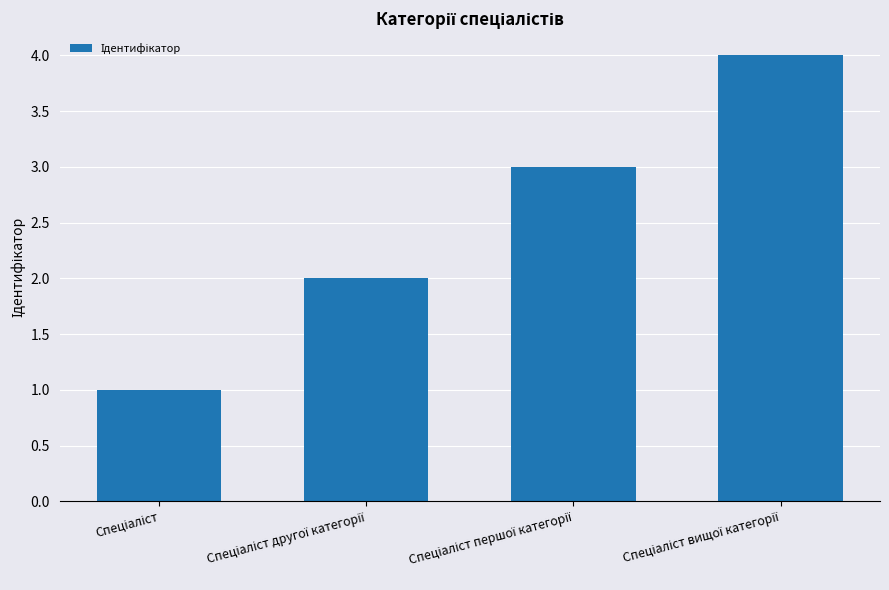

What is the greatest value displayed?

4